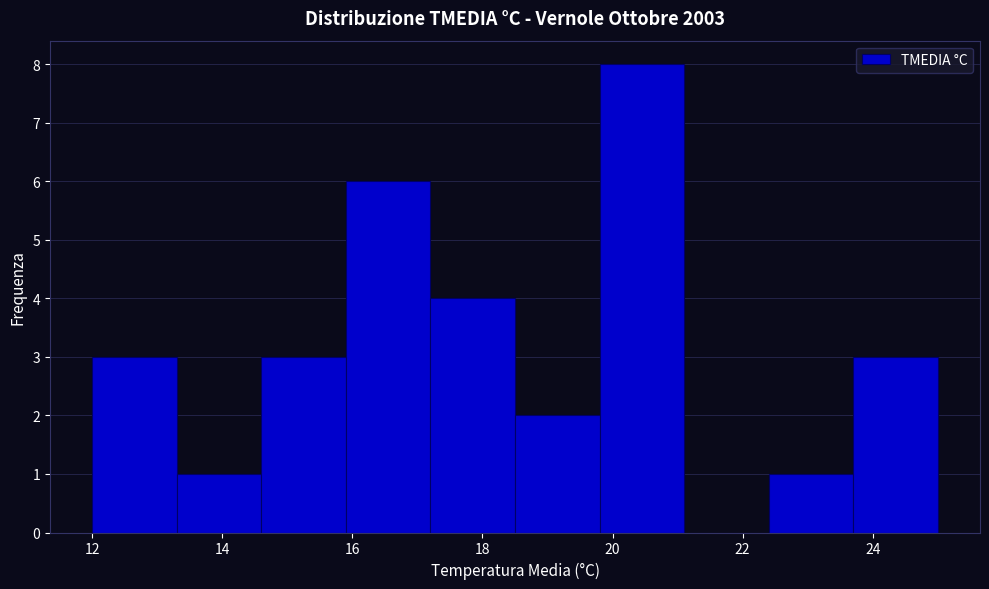

Reading left to right, list every bar in this chart as the range it spans on the x-axis followed by its height. Neither the bar edges nor the heights are printed on the chart, so give them approximately, as read against the axes.

12.0 to 13.3: 3
13.3 to 14.6: 1
14.6 to 15.9: 3
15.9 to 17.2: 6
17.2 to 18.5: 4
18.5 to 19.8: 2
19.8 to 21.1: 8
21.1 to 22.4: 0
22.4 to 23.7: 1
23.7 to 25.0: 3